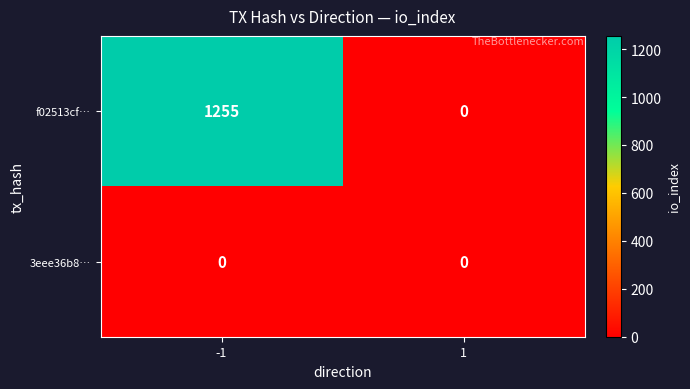

Is it true that f02513cf… equals 1255 at -1?

True